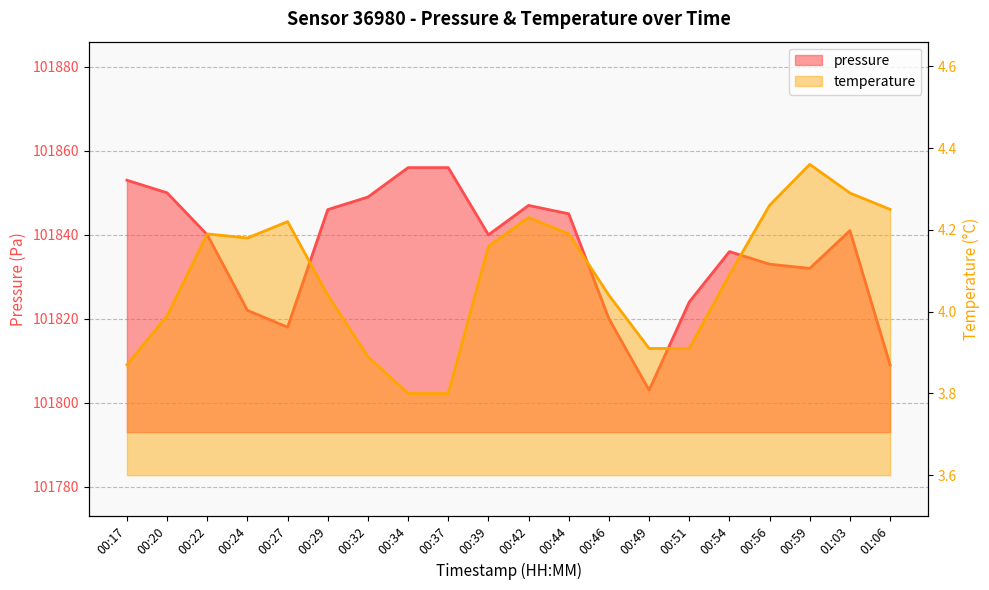

At how many categories does at least one series exceed 64425?

20